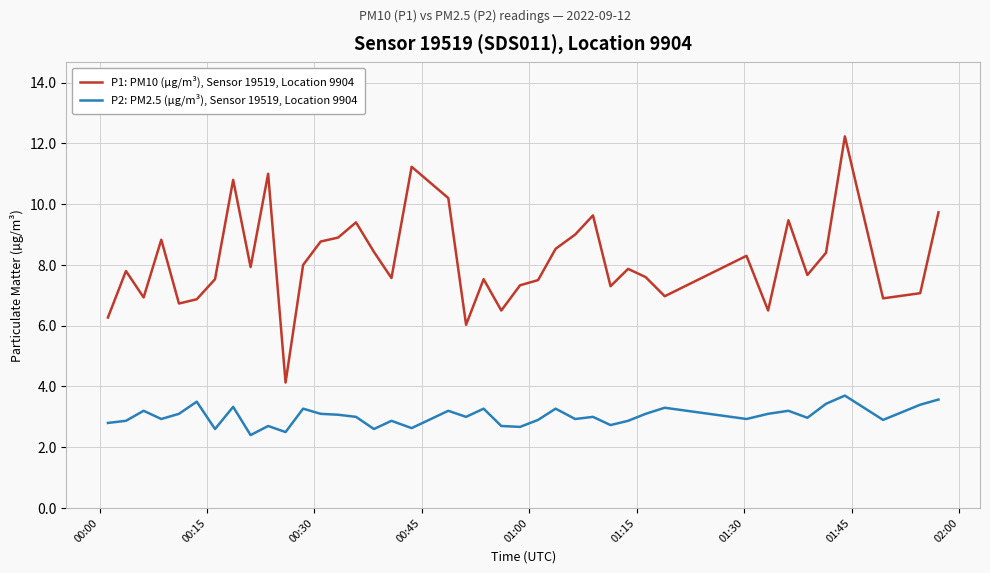

True or false: P2: PM2.5 (µg/m³), Sensor 19519, Location 9904 and P1: PM10 (µg/m³), Sensor 19519, Location 9904 intersect in this chart.

False